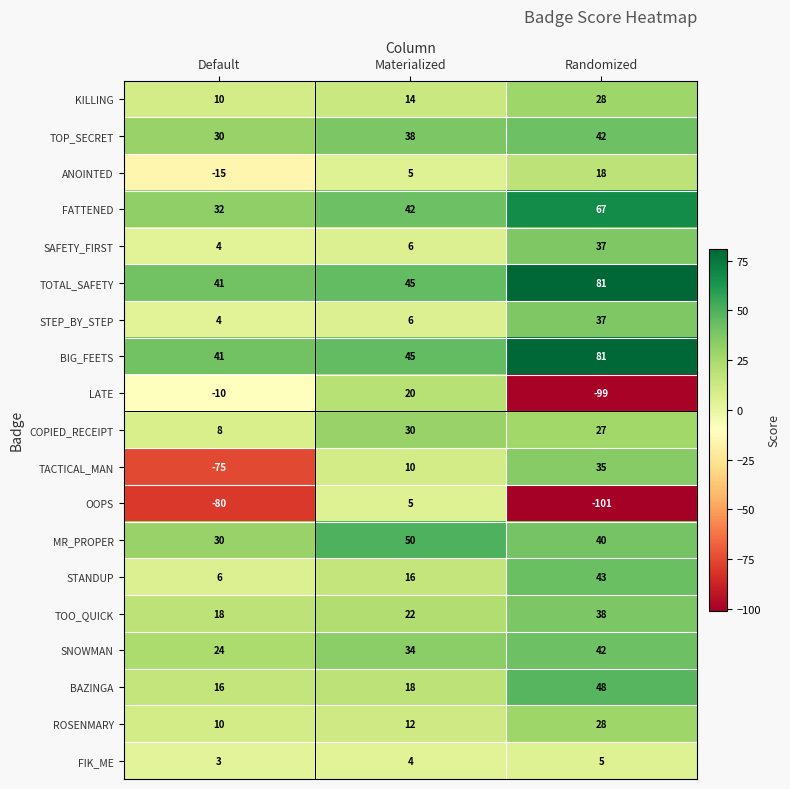

Rank the categories by LATE value from lowest to highest.

Randomized, Default, Materialized